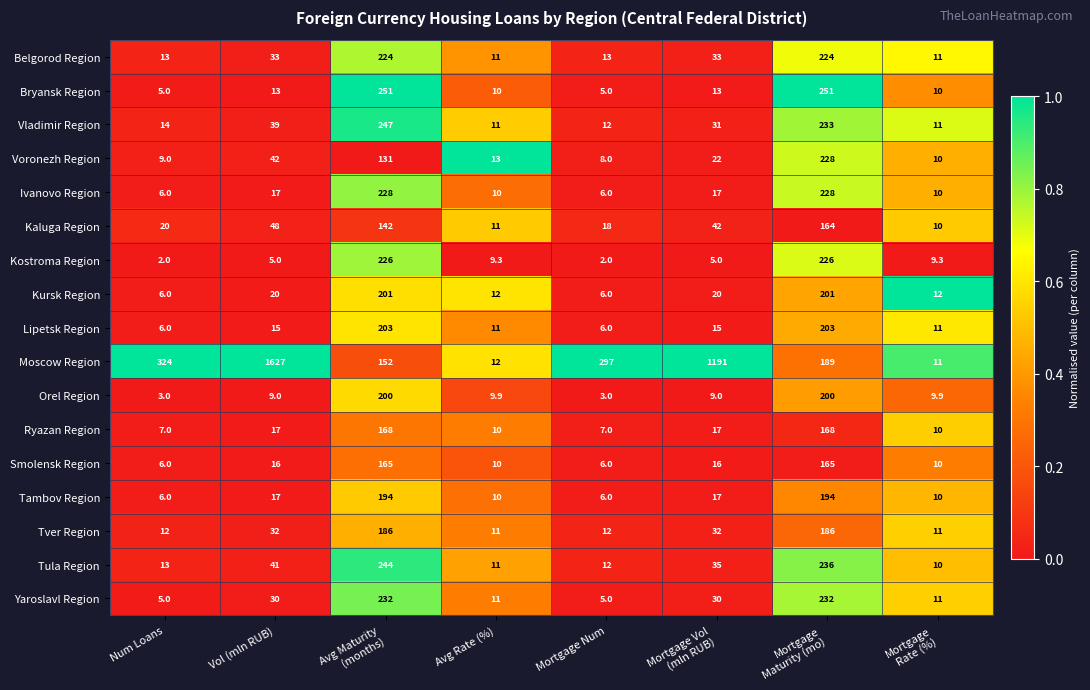

Where does the Moscow Region series first go above 297?

Num Loans